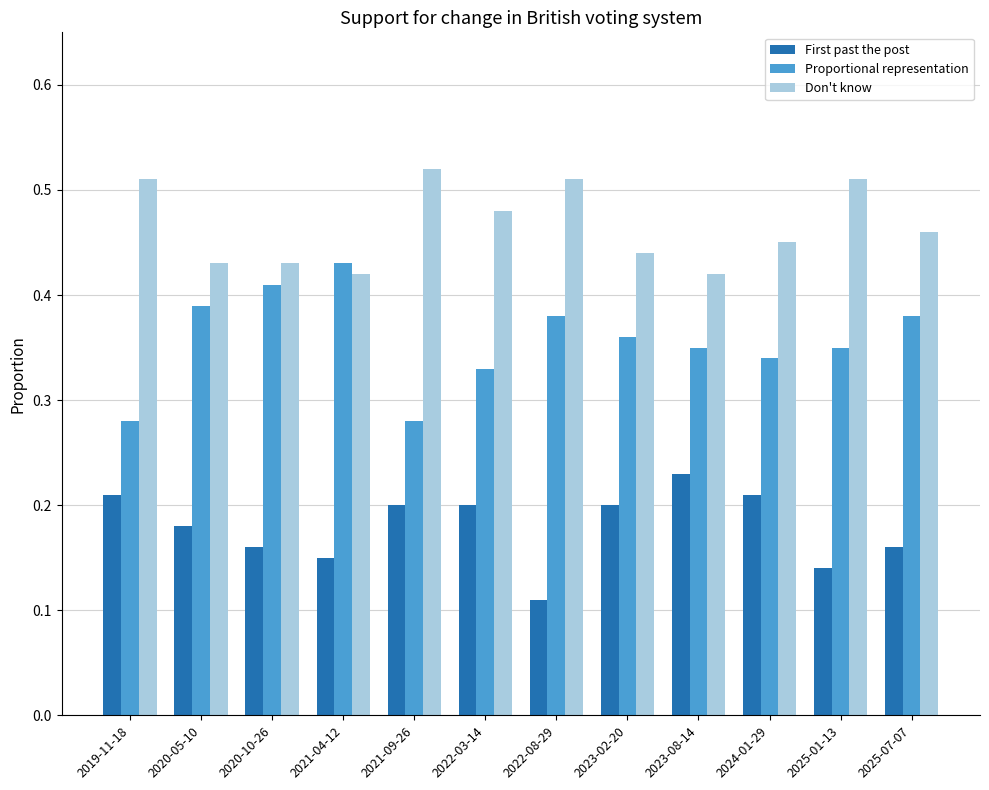

How many data points does each series have?

12